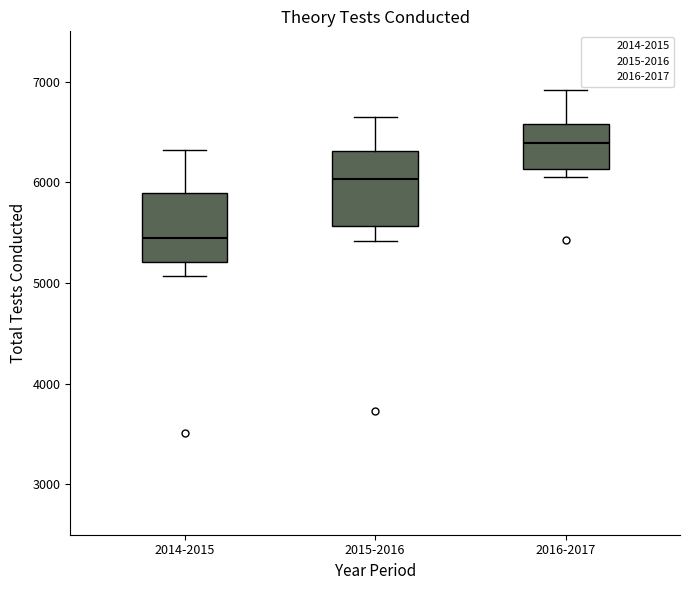

Where does the upper whisker of the box for 2014-2015 end on the y-axis? The values are not printed on the chart, so give them approximately, as read against the axis.

6300